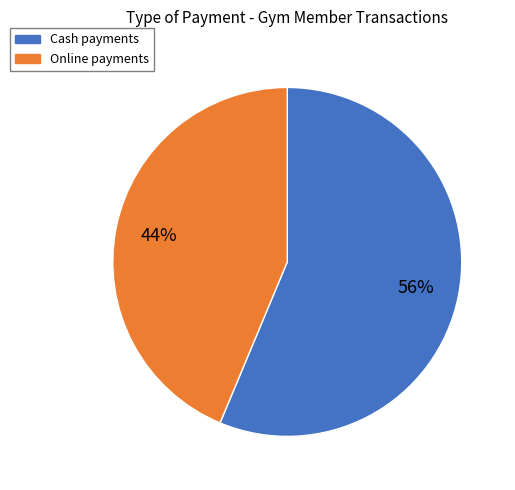

What is the ratio of the value at Online to the value at Cash?

0.8